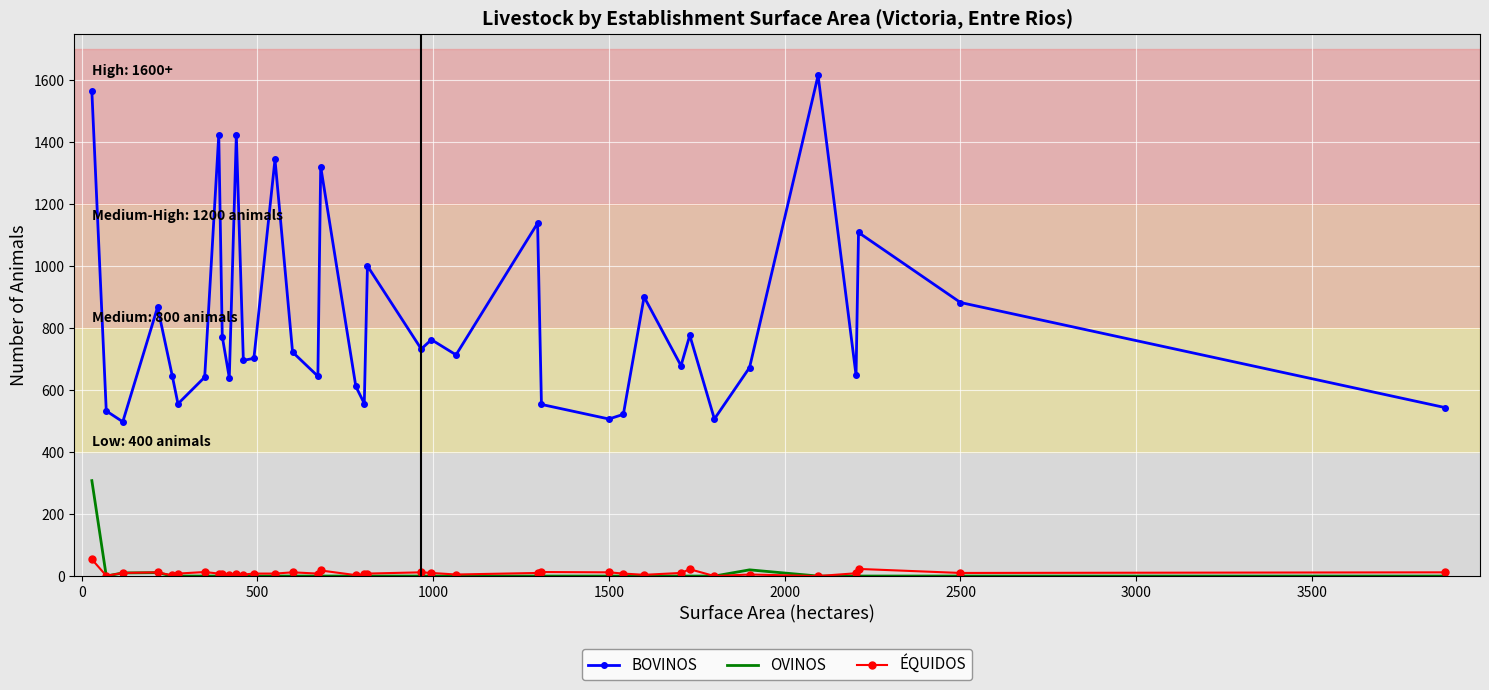

True or false: ÉQUIDOS and BOVINOS intersect in this chart.

False